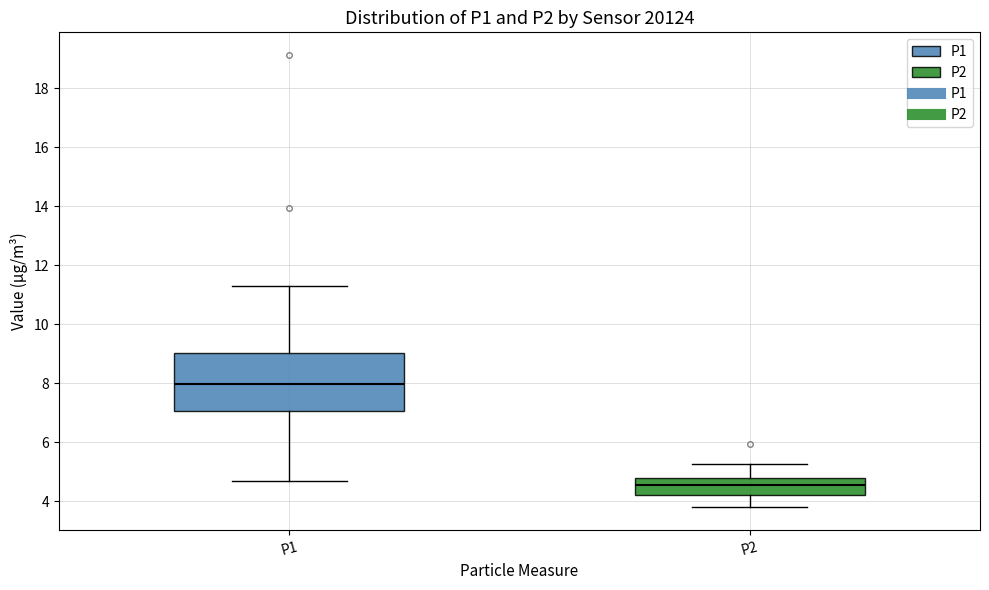

Which box has the highest median line?

P1